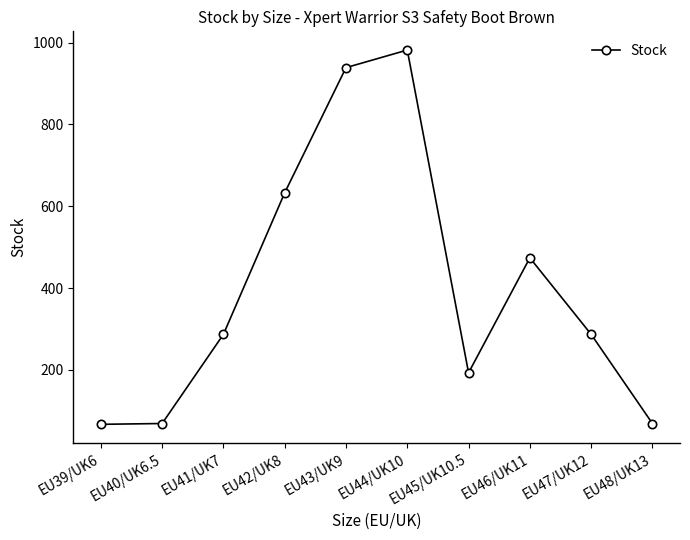

Where is the first local maximum?

EU44/UK10